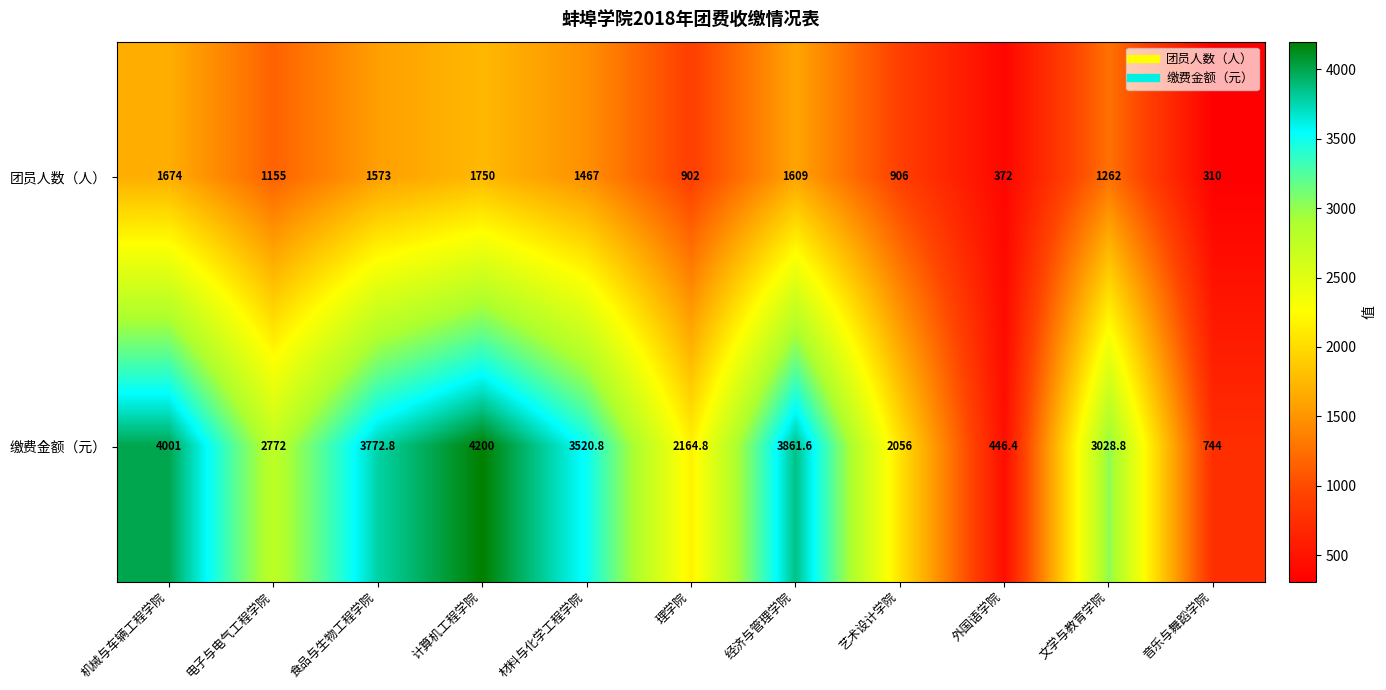

What is the minimum value shown in the chart?

310.0